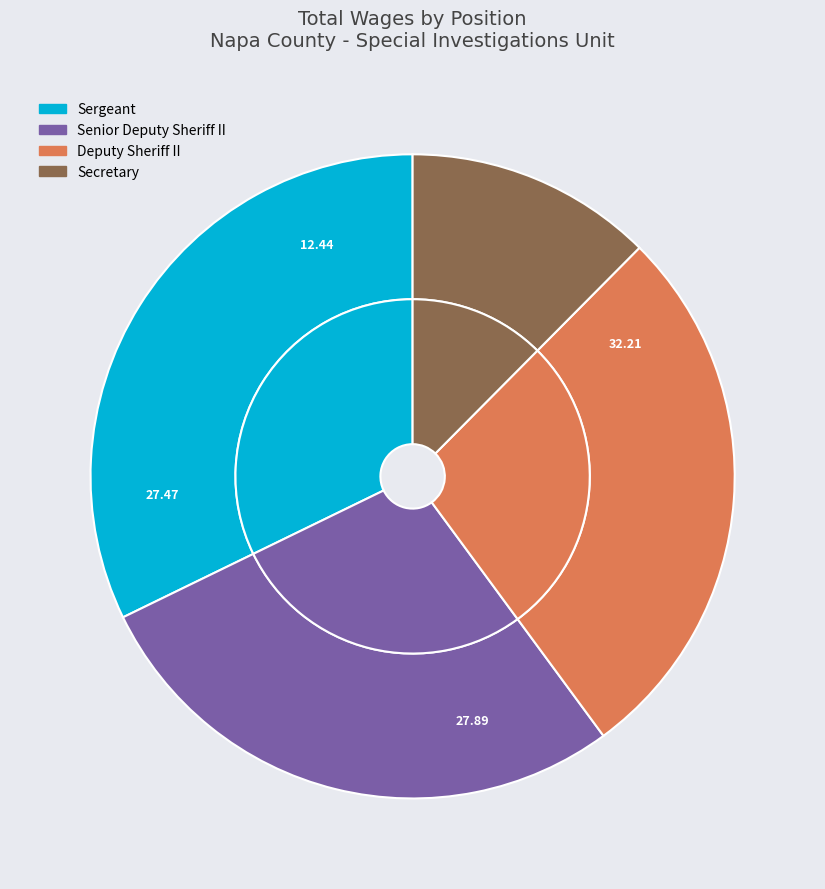

Which slice is the largest?

Sergeant